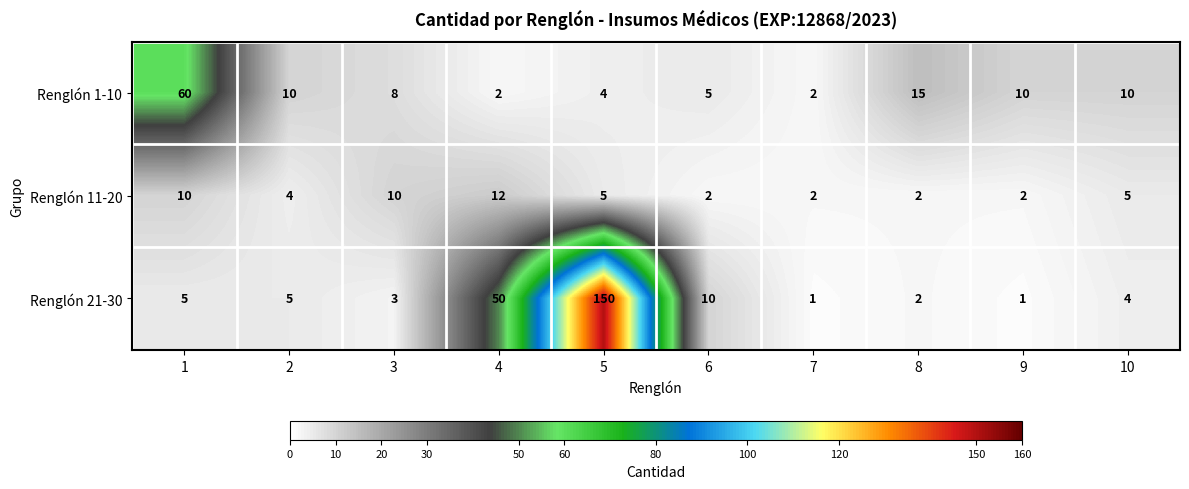

Which series has the largest total across all categories?

Renglón 21-30